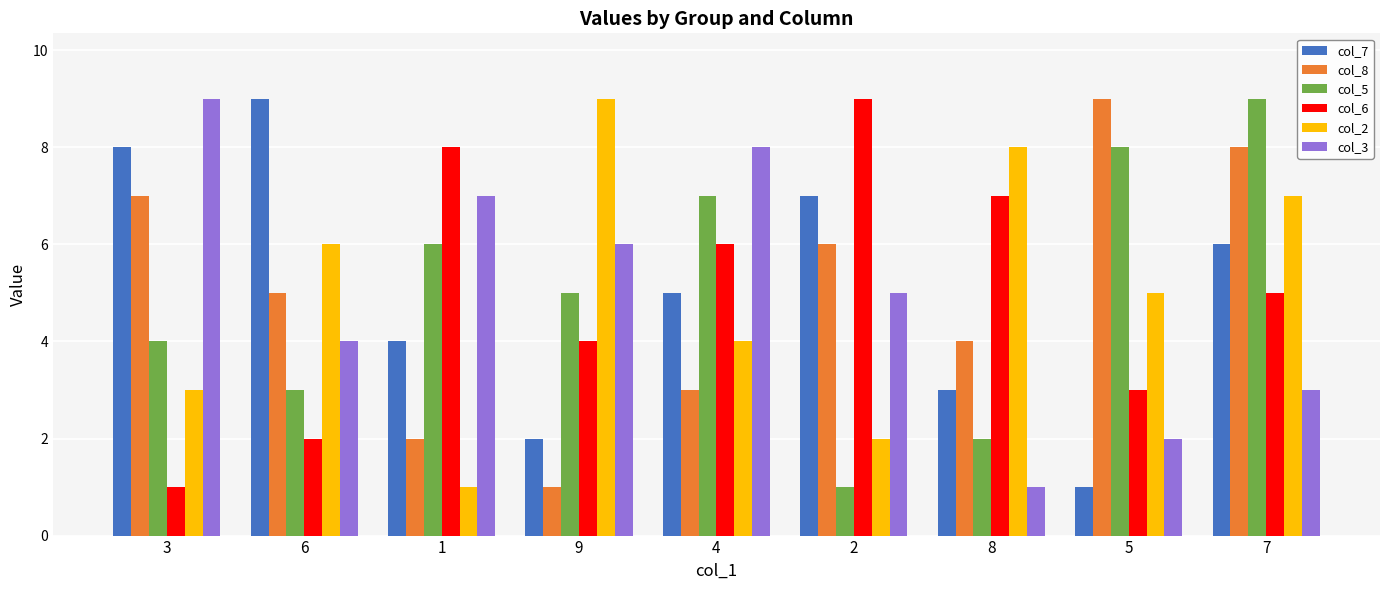

Count the number of categories in the chart.

9